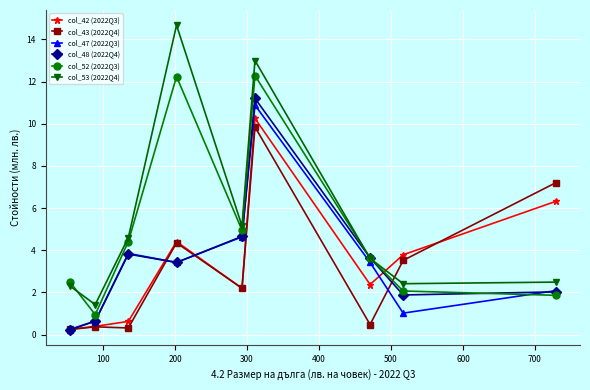

What is the minimum value for col_52 (2022Q3)?

0.9